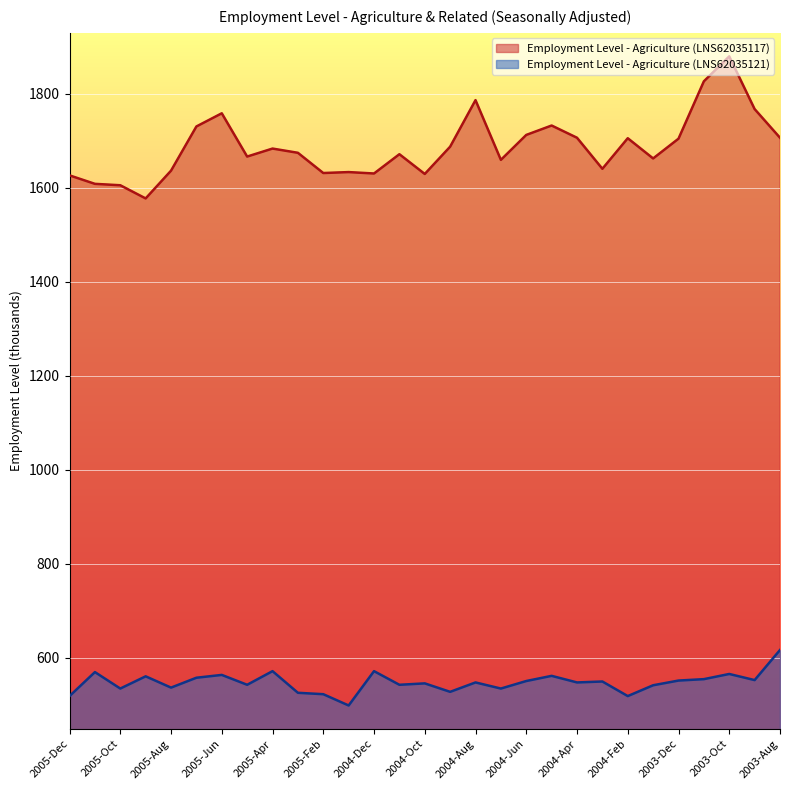

What is the maximum value shown in the chart?

1879